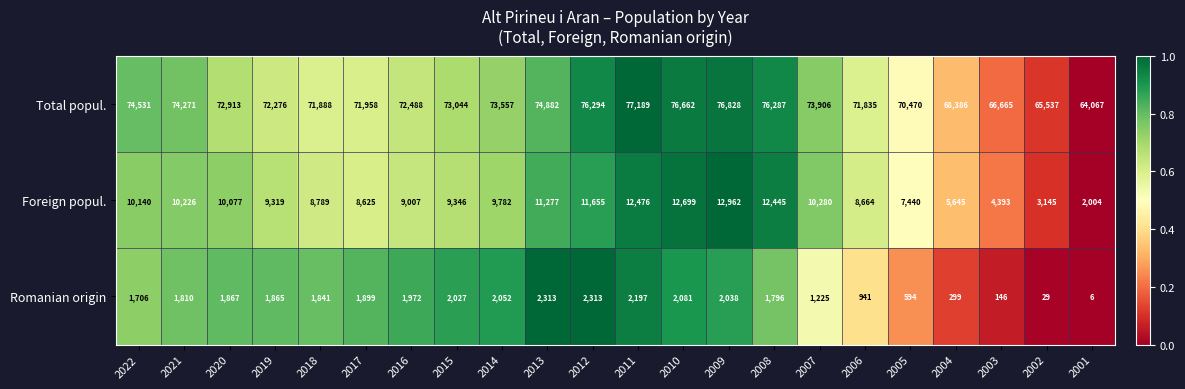

What is the total value across all series at 2014?

85391